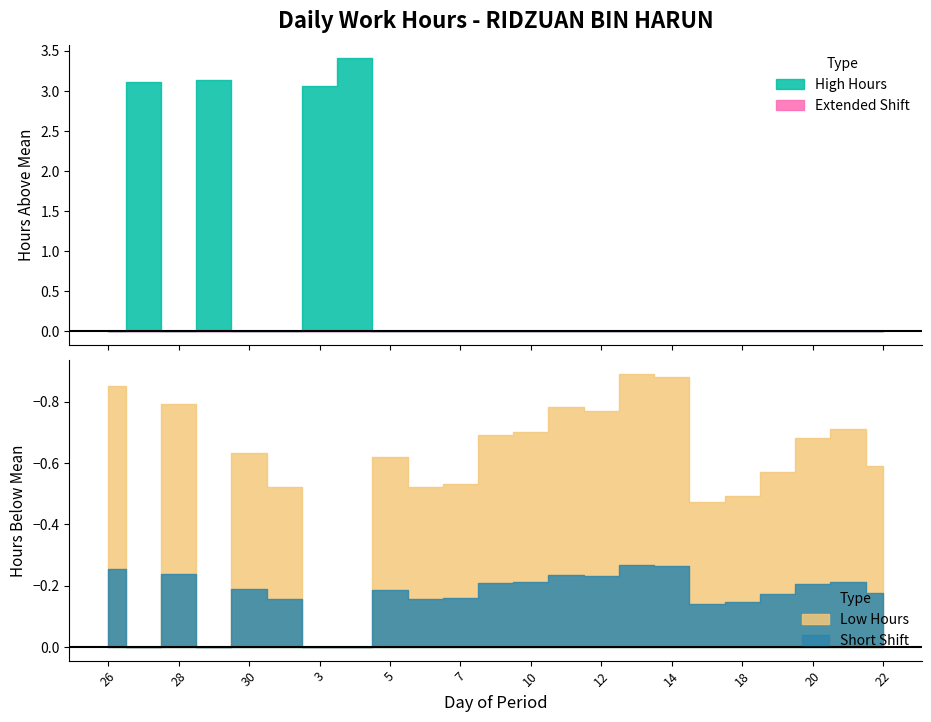

At which label is the value closest to 10?

17